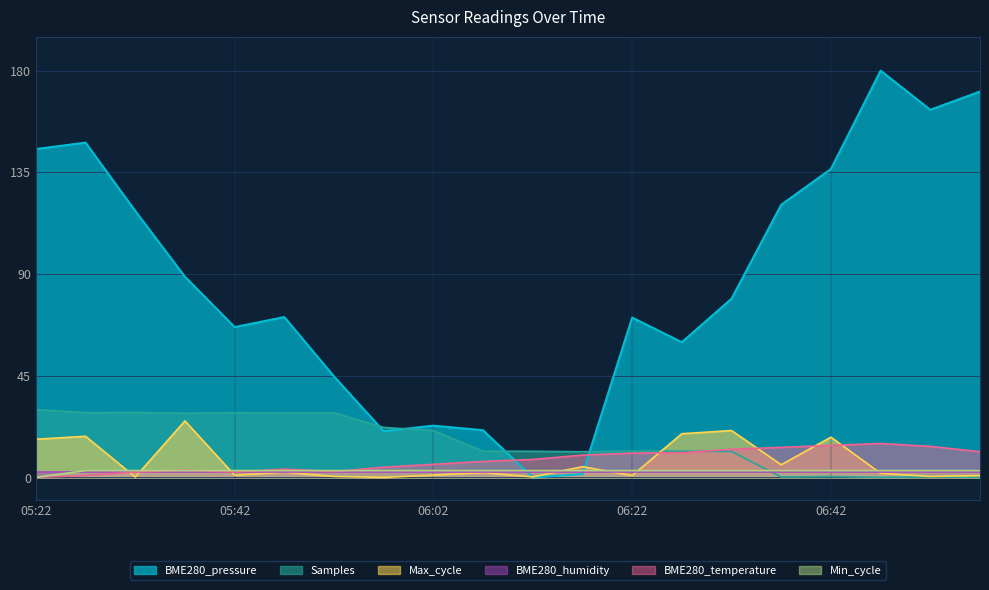

Between 06:37 and 05:52, which is larger?

06:37